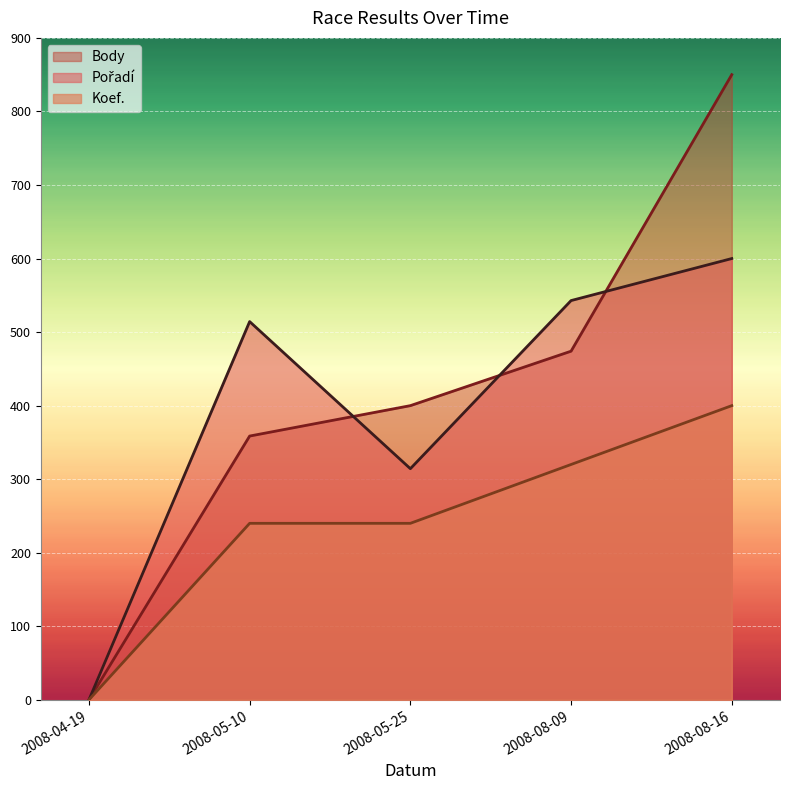

What is the difference between the Pořadí values at 2008-05-10 and 2008-04-19?

514.3